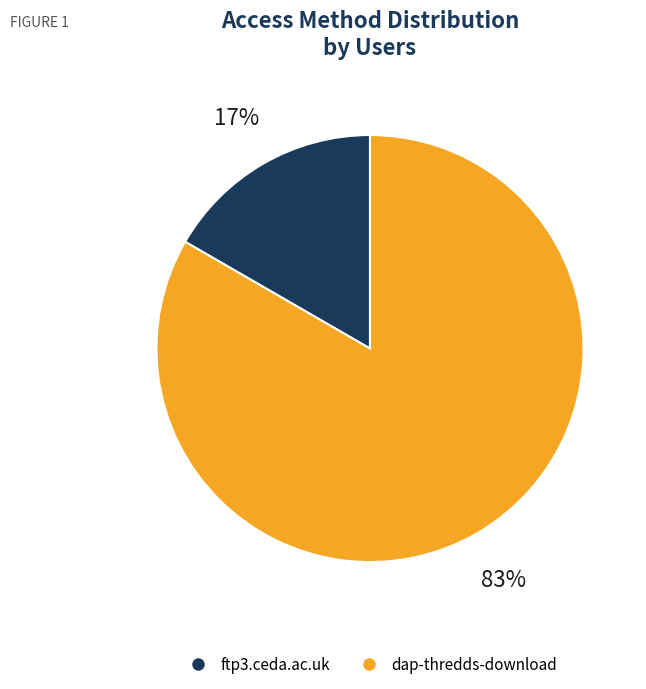

Is the sum of ftp3.ceda.ac.uk and dap-thredds-download greater than half?

Yes